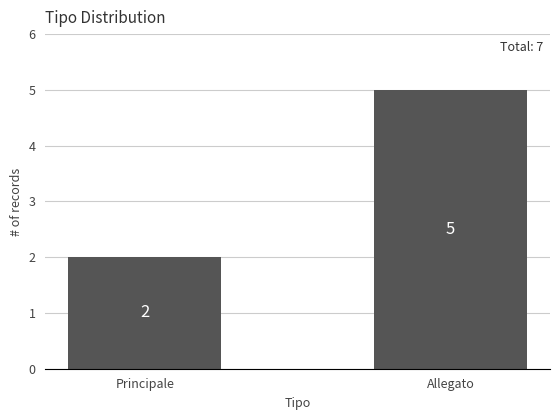

Approximately how many times larger is the value at Principale compared to Allegato?

0.4